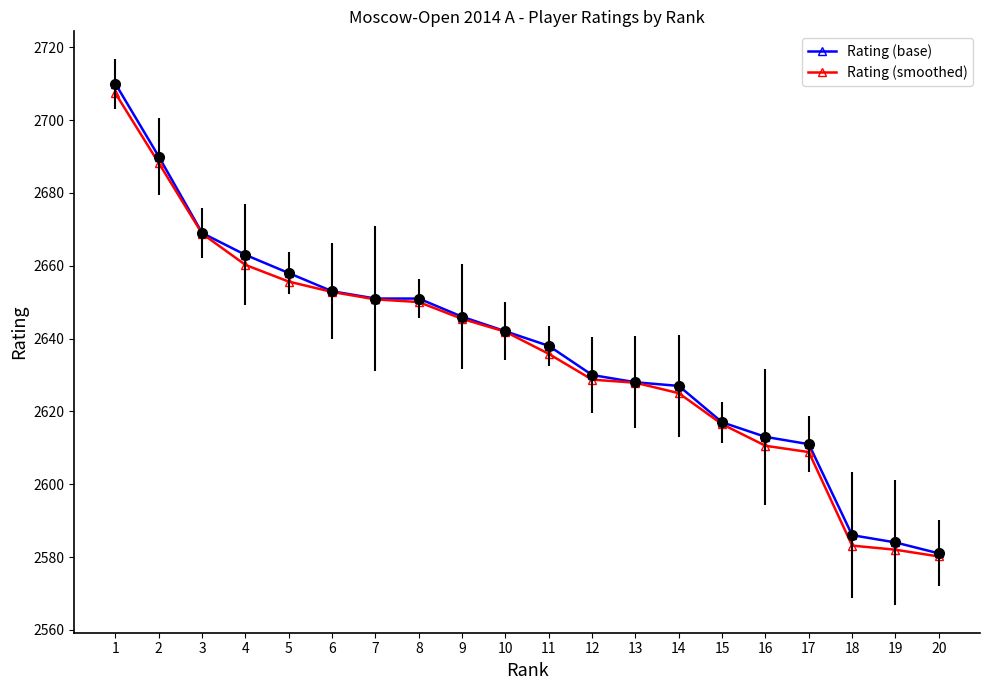

Which has a higher value, 8 or 3?

3